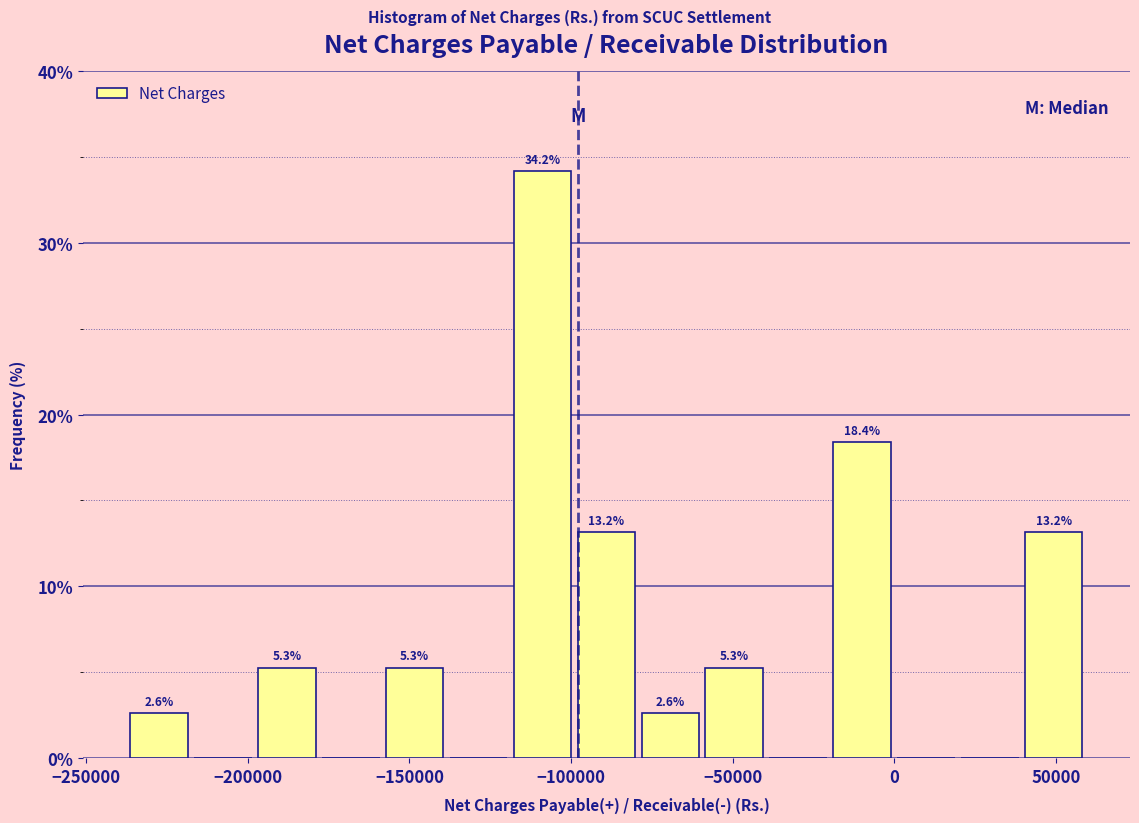

Read against the x-axis, roughly where is the centre of the tallest bar?

-110000